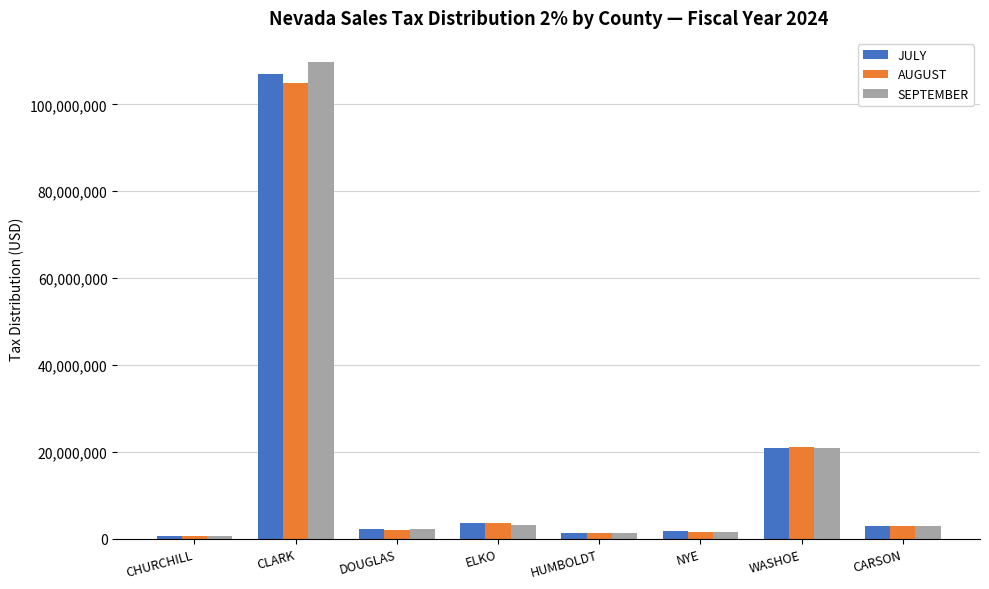

Where is AUGUST nearest to the value 52798101?

WASHOE